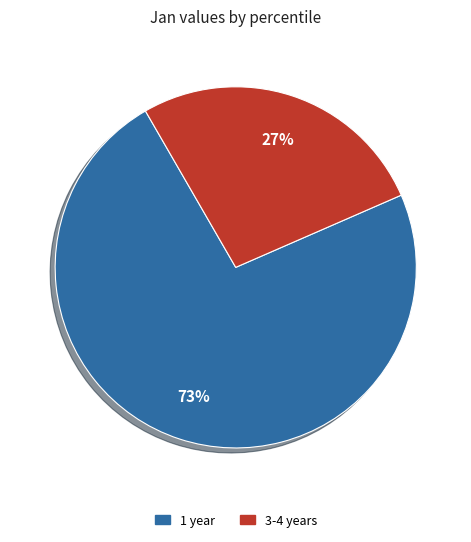

How many slices are in this pie chart?

2